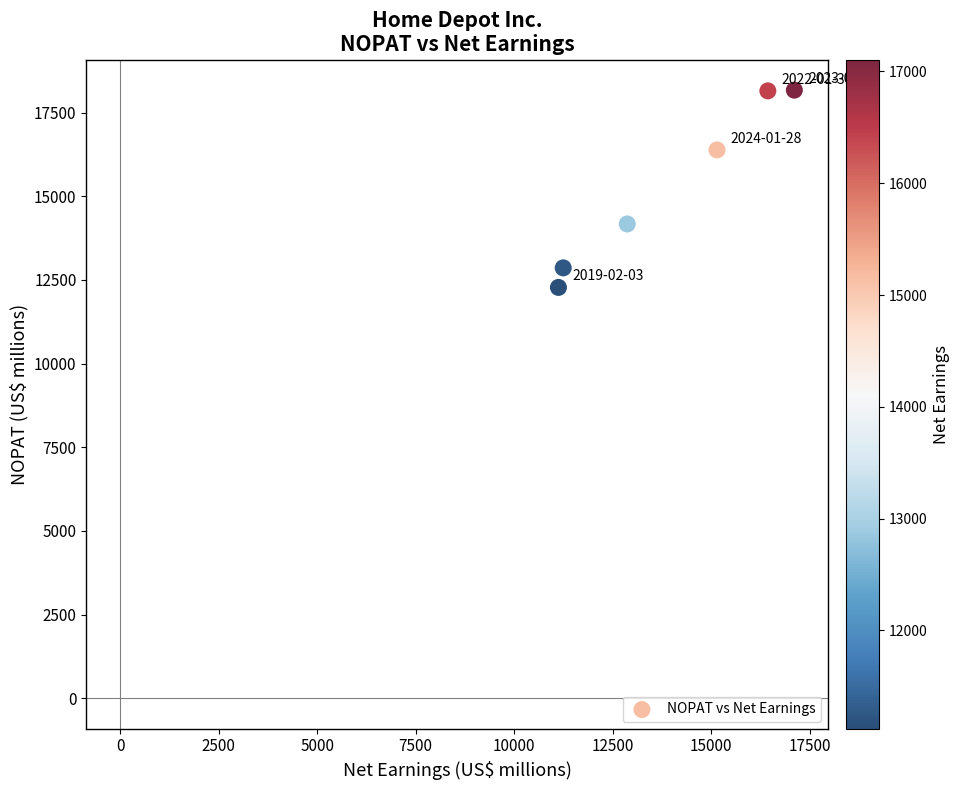

What is the range of Y values (max minus min)?

5894